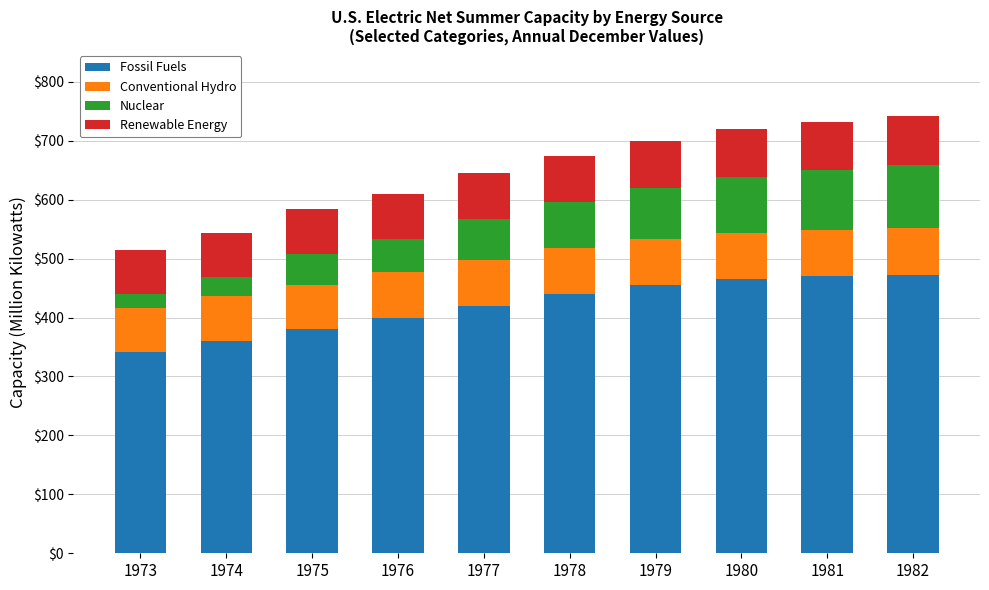

What is the lowest value of the Fossil Fuels series?

341.2